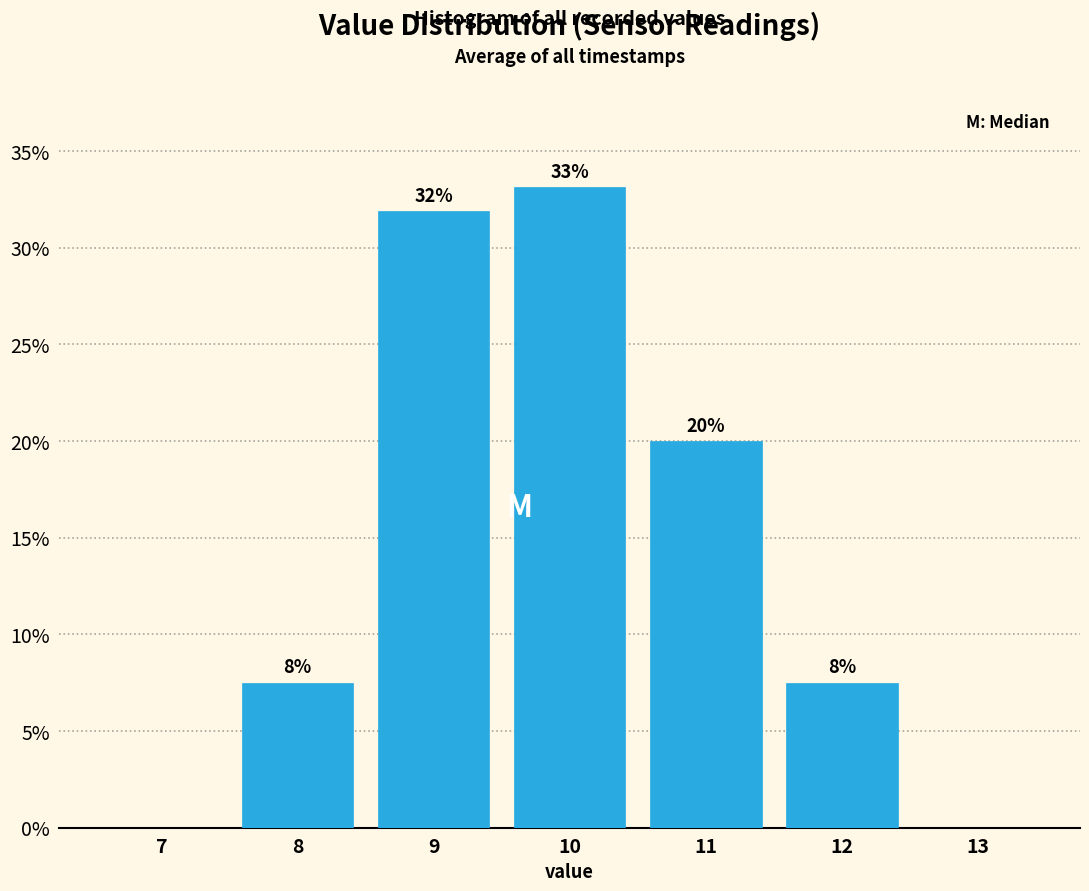

Which range on the x-axis has the tallest bar?

9.5 to 10.5